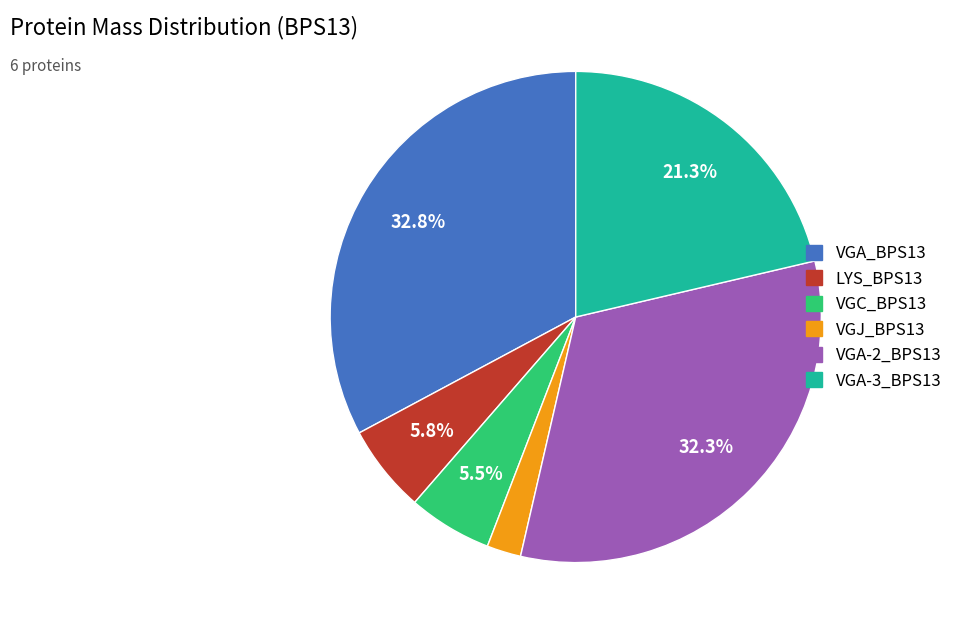

What percentage is the VGJ_BPS13 slice, to the nearest percent?

2%